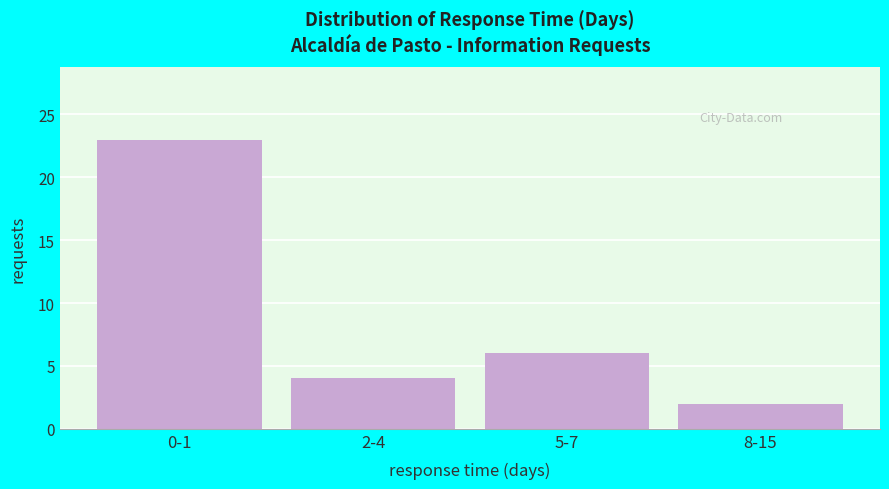

Reading left to right, list all the values displayed in this chart.

23	4	6	2